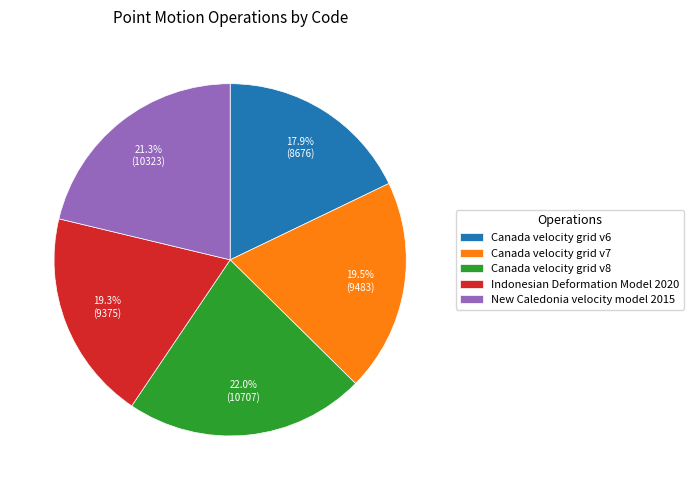

Approximately how many times larger is the value at New Caledonia velocity model 2015 compared to Canada velocity grid v8?

1.0